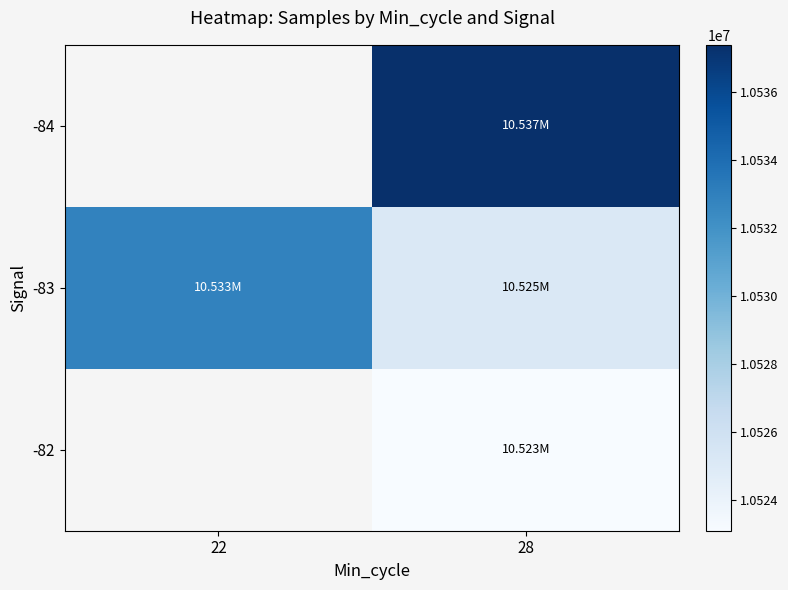

What is the difference between the -83 values at 28 and 22?

7693.6